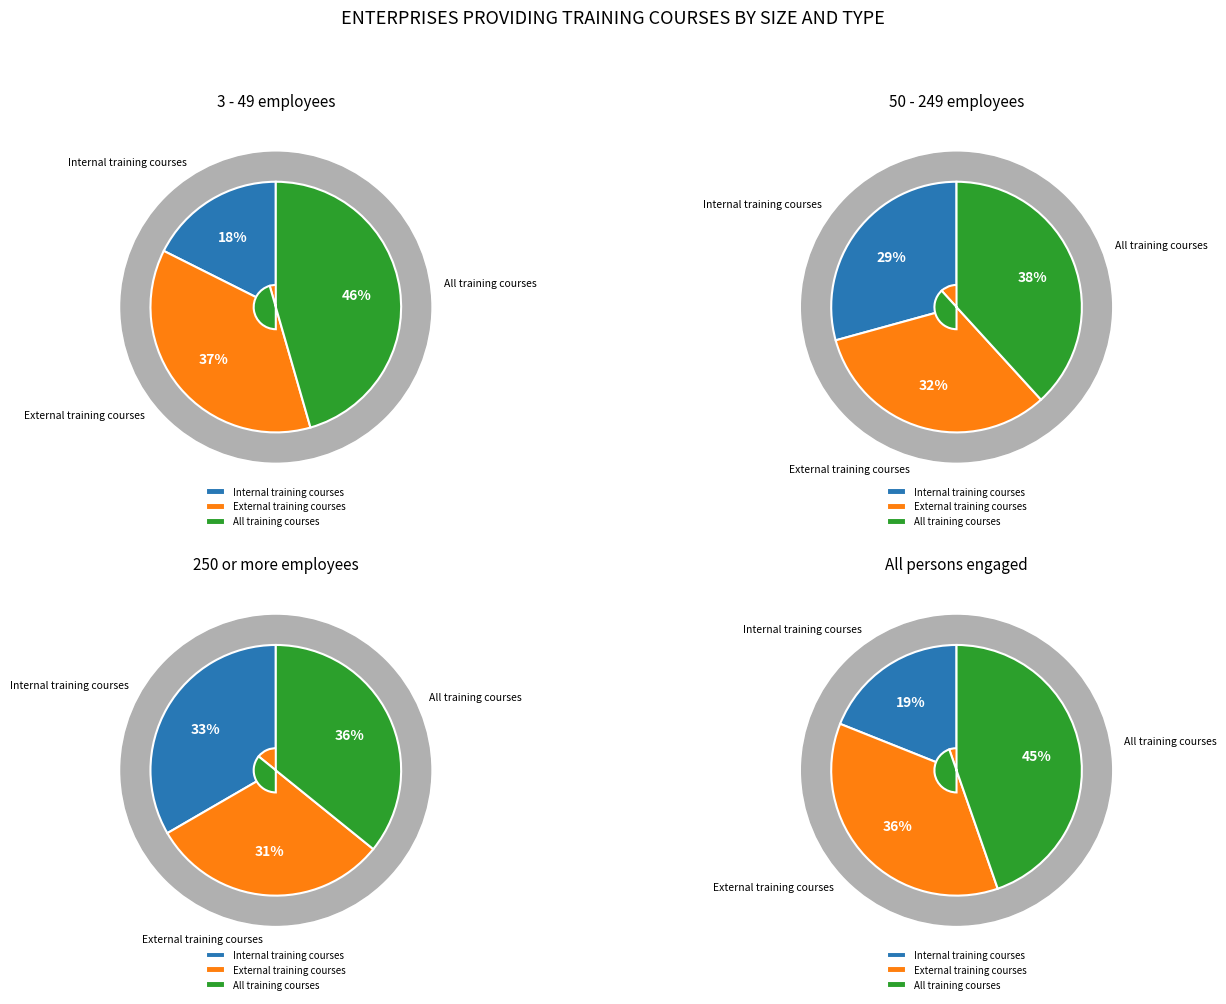

Do External training courses and Internal training courses together represent more than half of the pie?

Yes